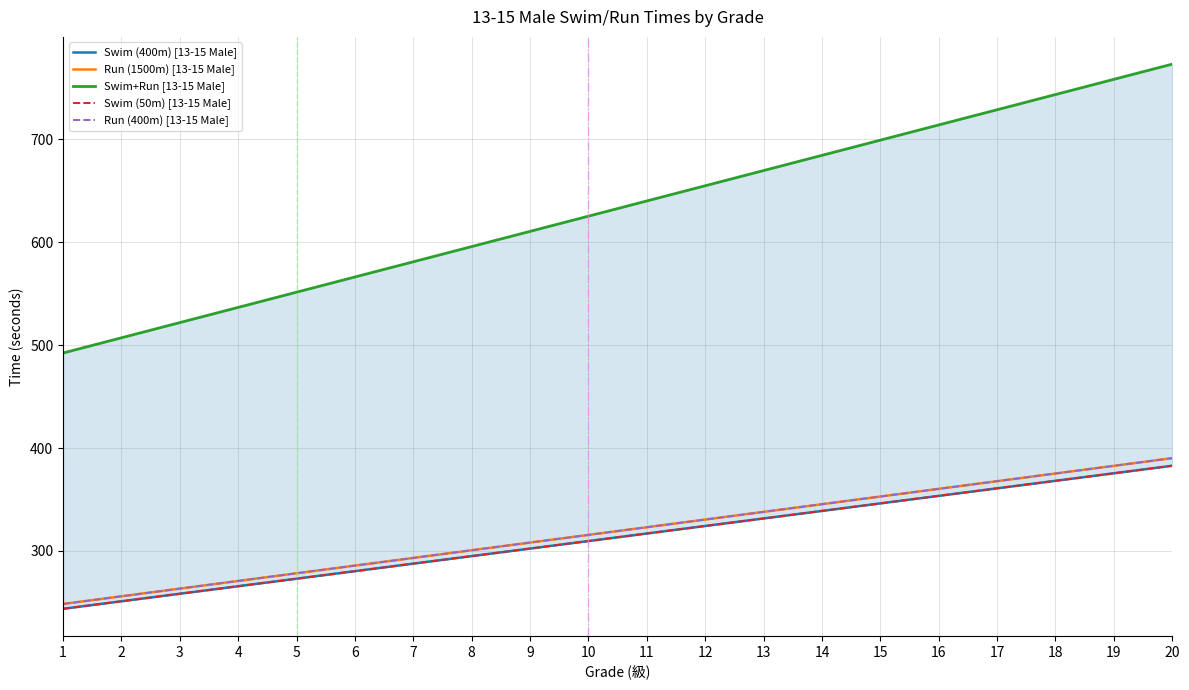

Is the value of Swim+Run [13-15 Male] at 16 greater than the value of Run (400m) [13-15 Male] at 19?

Yes